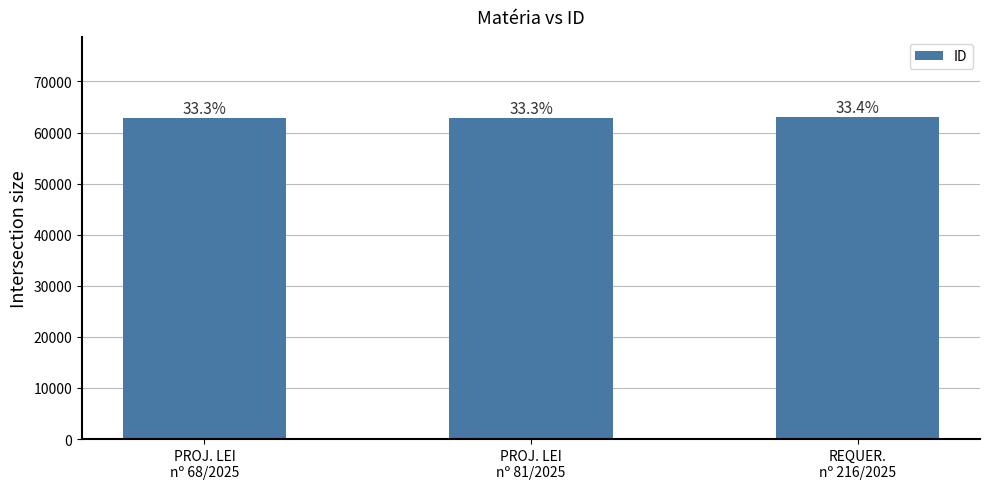

Are the bars horizontal?

No